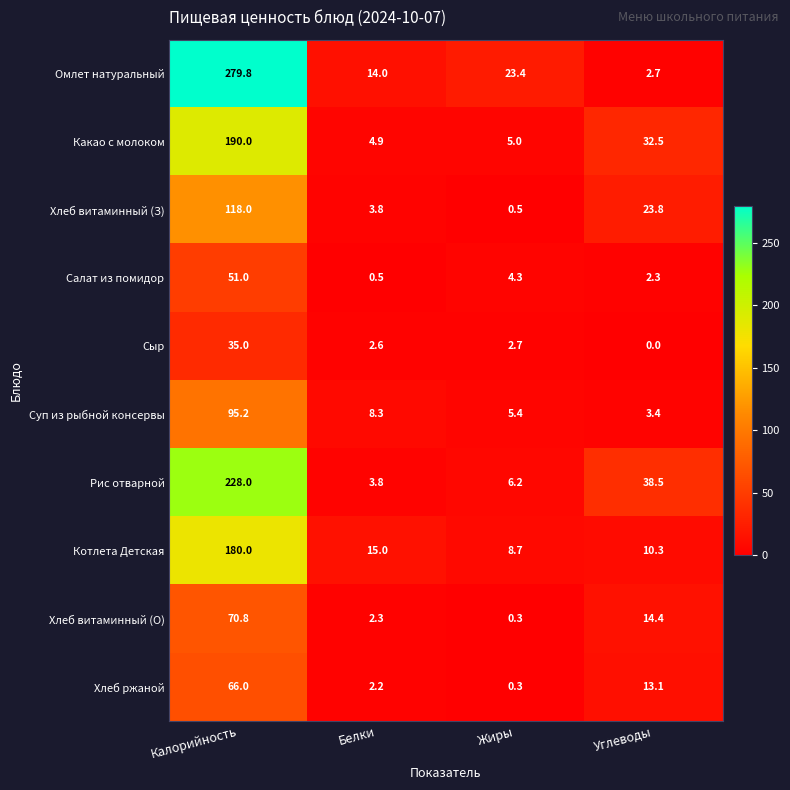

At how many categories does at least one series exceed 190?

1